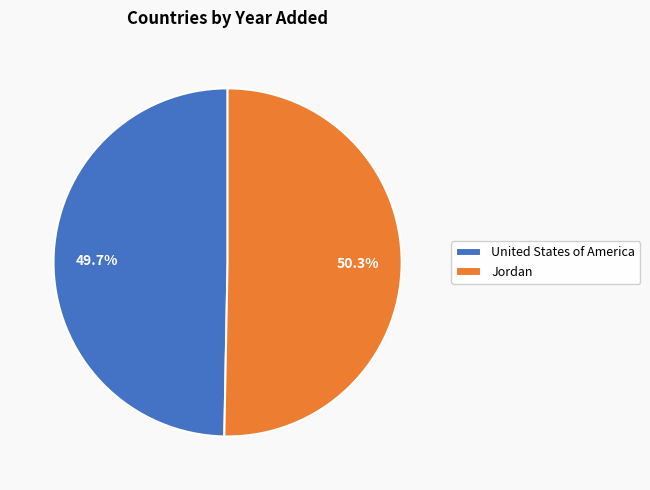

Which has a higher value, Jordan or United States of America?

Jordan